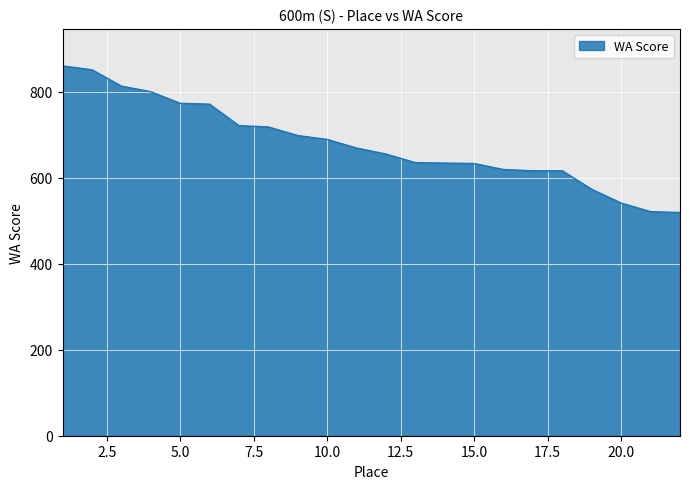

What is the difference between the second highest and second lowest values?

330